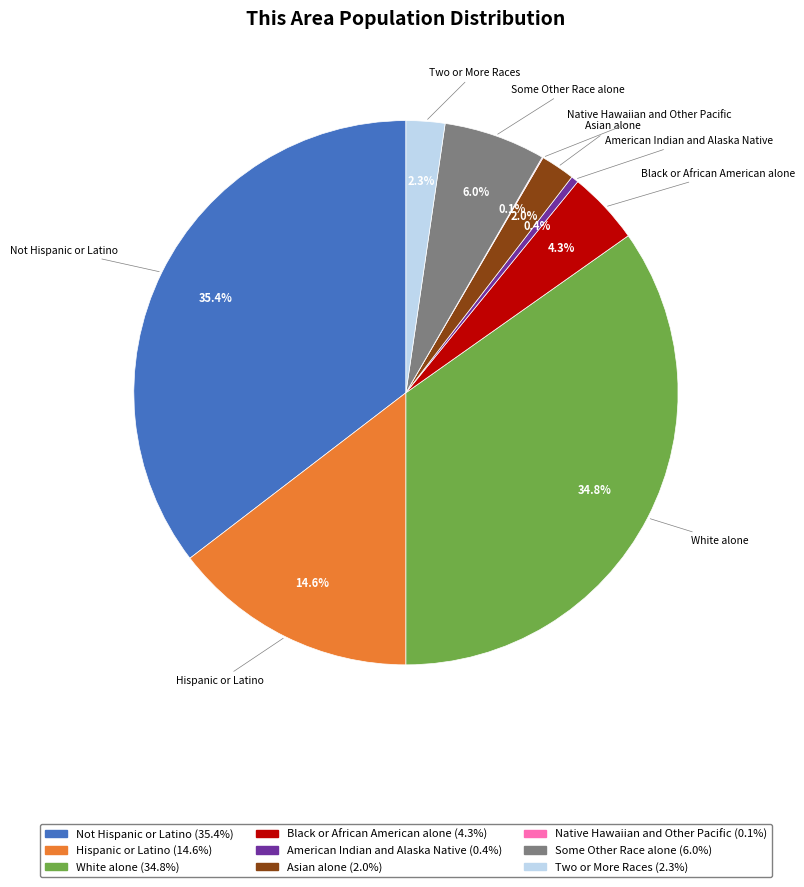

Which category has the biggest portion of the pie?

Not Hispanic or Latino